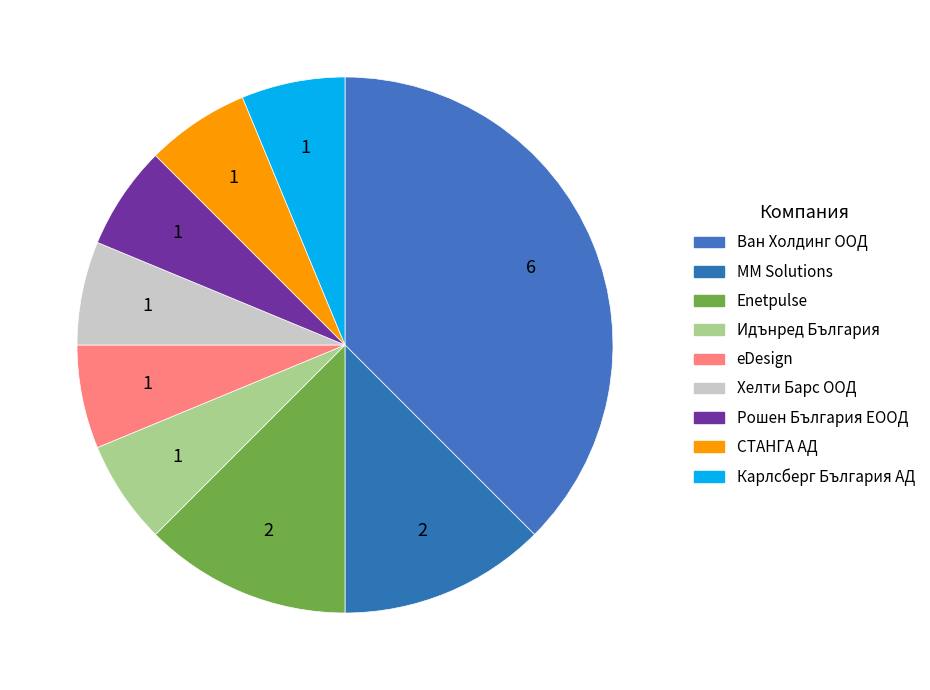

Does eDesign account for over 50% of the chart?

No